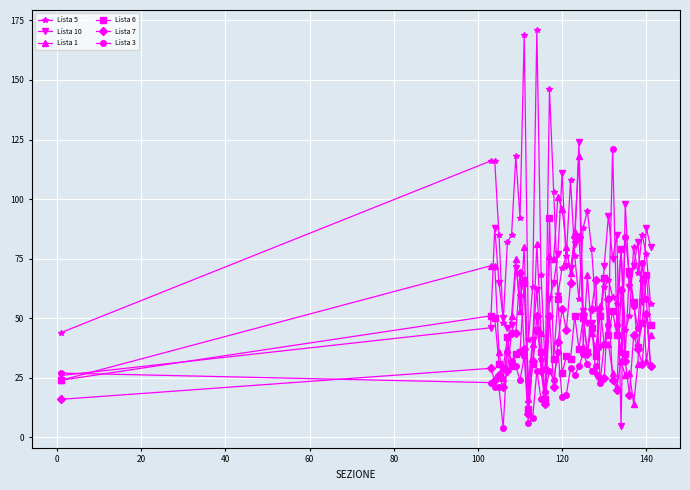

What is the greatest value displayed?

171